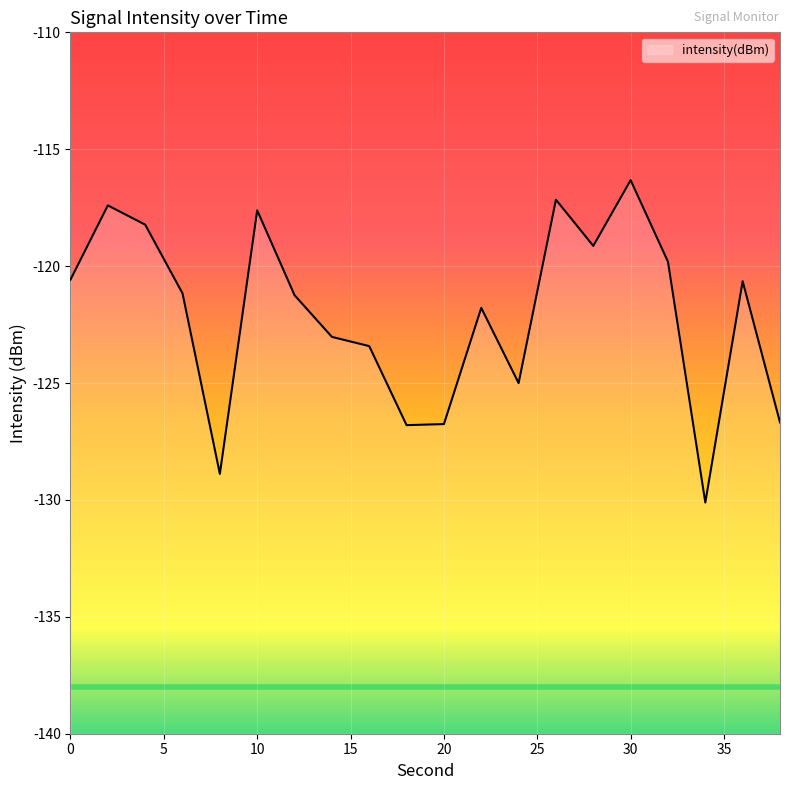

What is the greatest value displayed?

-116.3